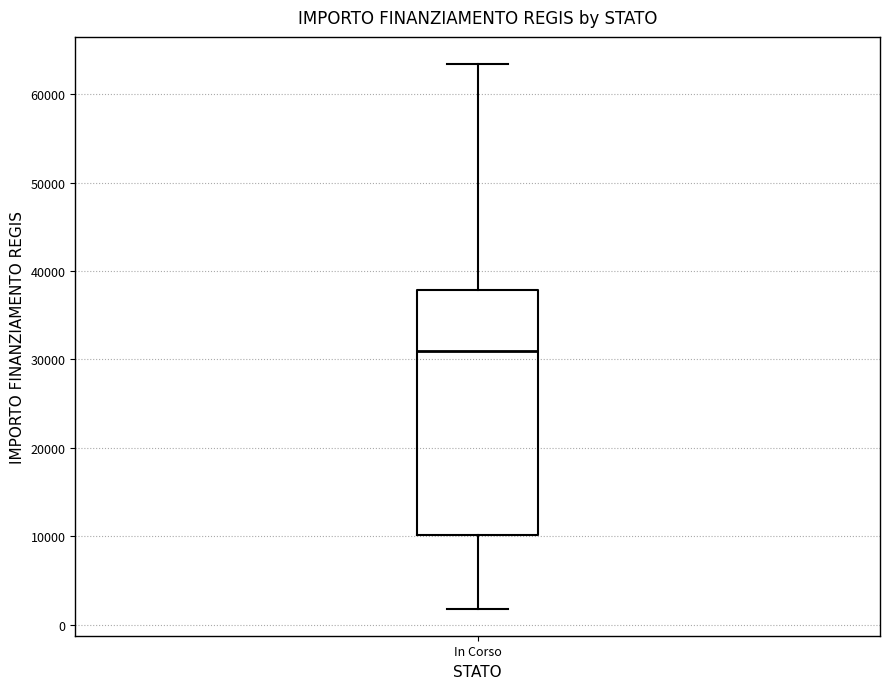

Transcribe this box plot: give where the median line is, the range the box spans, and where the two whiskers end, as read against the y-axis. The values are not printed on the chart, so give them approximately, as read against the axis.

median 31000, box 10000 to 38000, whiskers 2000 to 63000